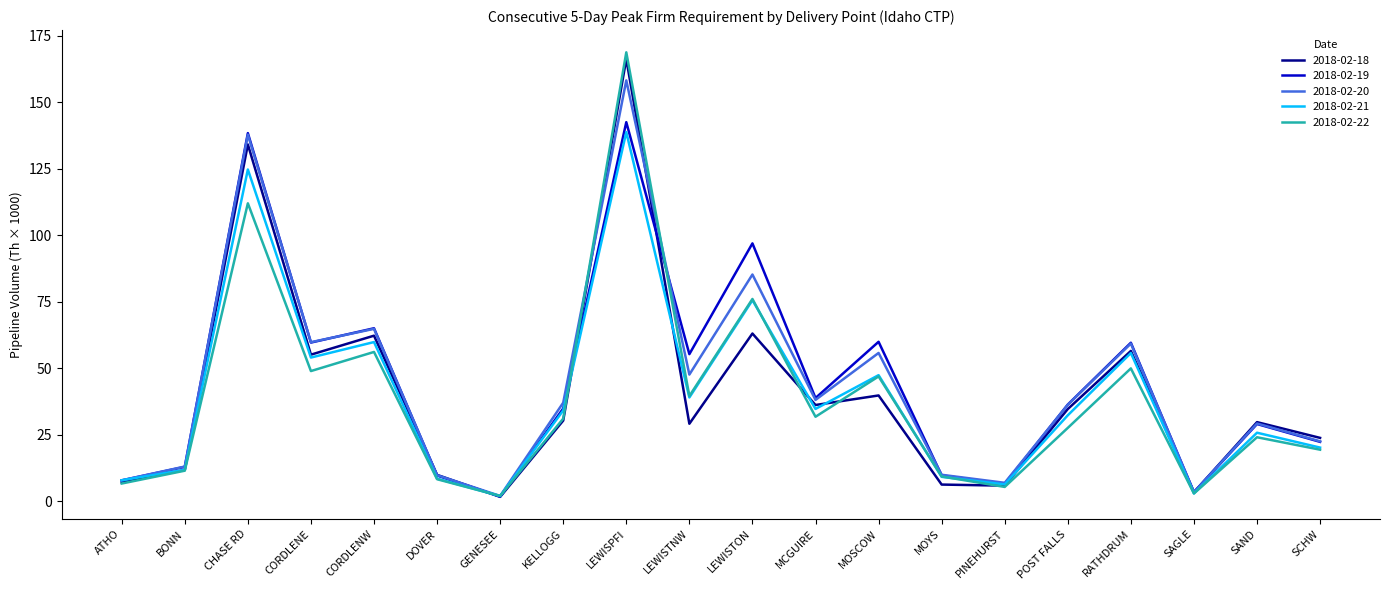

At how many categories does at least one series exceed 5?

18